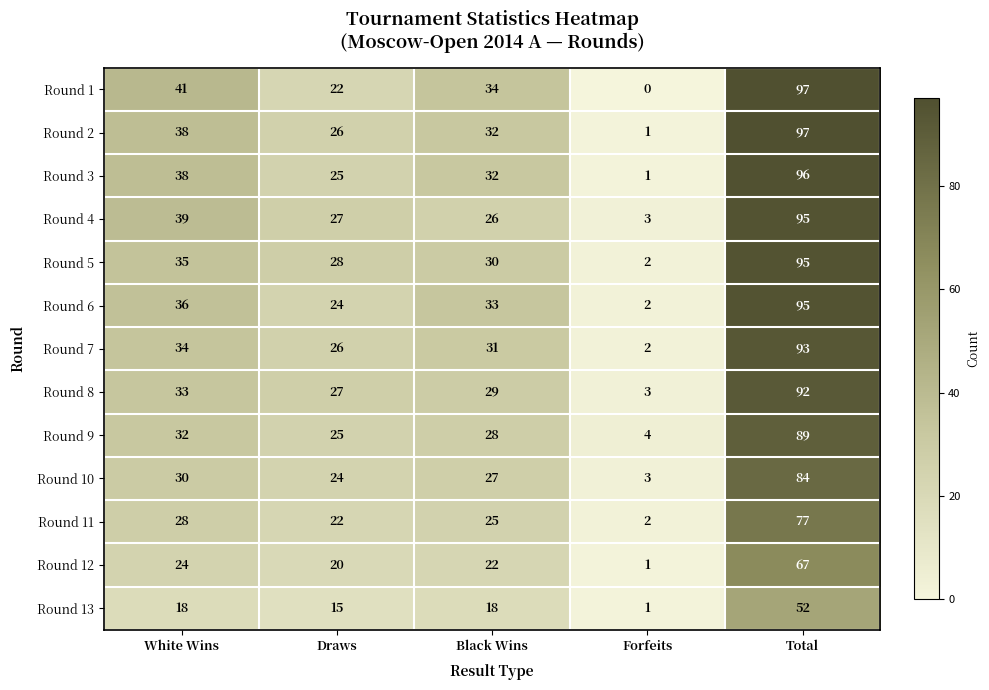

At which label is Round 7 closest to 47?

White Wins